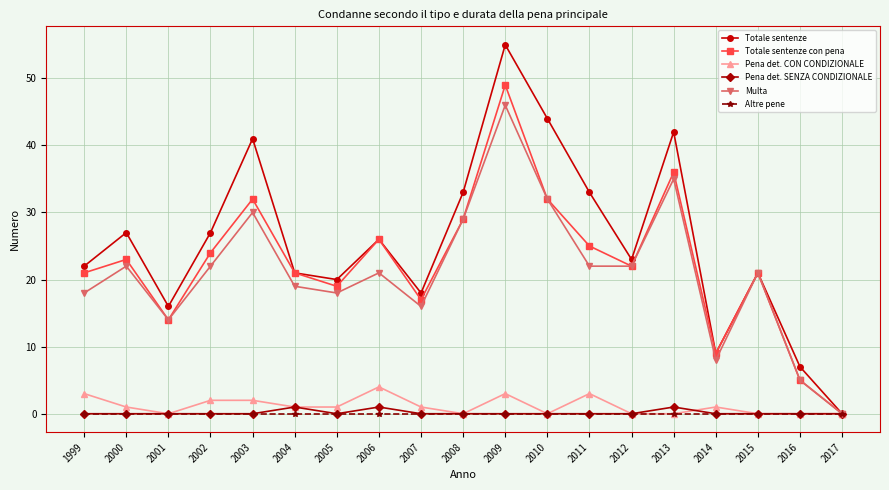

Reading left to right, what are all the values shown in this chart?

Totale sentenze: 1999=22	2000=27	2001=16	2002=27	2003=41	2004=21	2005=20	2006=26	2007=18	2008=33	2009=55	2010=44	2011=33	2012=23	2013=42	2014=9	2015=21	2016=7	2017=0
Totale sentenze con pena: 1999=21	2000=23	2001=14	2002=24	2003=32	2004=21	2005=19	2006=26	2007=17	2008=29	2009=49	2010=32	2011=25	2012=22	2013=36	2014=9	2015=21	2016=5	2017=0
Pena det. CON CONDIZIONALE: 1999=3	2000=1	2001=0	2002=2	2003=2	2004=1	2005=1	2006=4	2007=1	2008=0	2009=3	2010=0	2011=3	2012=0	2013=0	2014=1	2015=0	2016=0	2017=0
Pena det. SENZA CONDIZIONALE: 1999=0	2000=0	2001=0	2002=0	2003=0	2004=1	2005=0	2006=1	2007=0	2008=0	2009=0	2010=0	2011=0	2012=0	2013=1	2014=0	2015=0	2016=0	2017=0
Multa: 1999=18	2000=22	2001=14	2002=22	2003=30	2004=19	2005=18	2006=21	2007=16	2008=29	2009=46	2010=32	2011=22	2012=22	2013=35	2014=8	2015=21	2016=5	2017=0
Altre pene: 1999=0	2000=0	2001=0	2002=0	2003=0	2004=0	2005=0	2006=0	2007=0	2008=0	2009=0	2010=0	2011=0	2012=0	2013=0	2014=0	2015=0	2016=0	2017=0